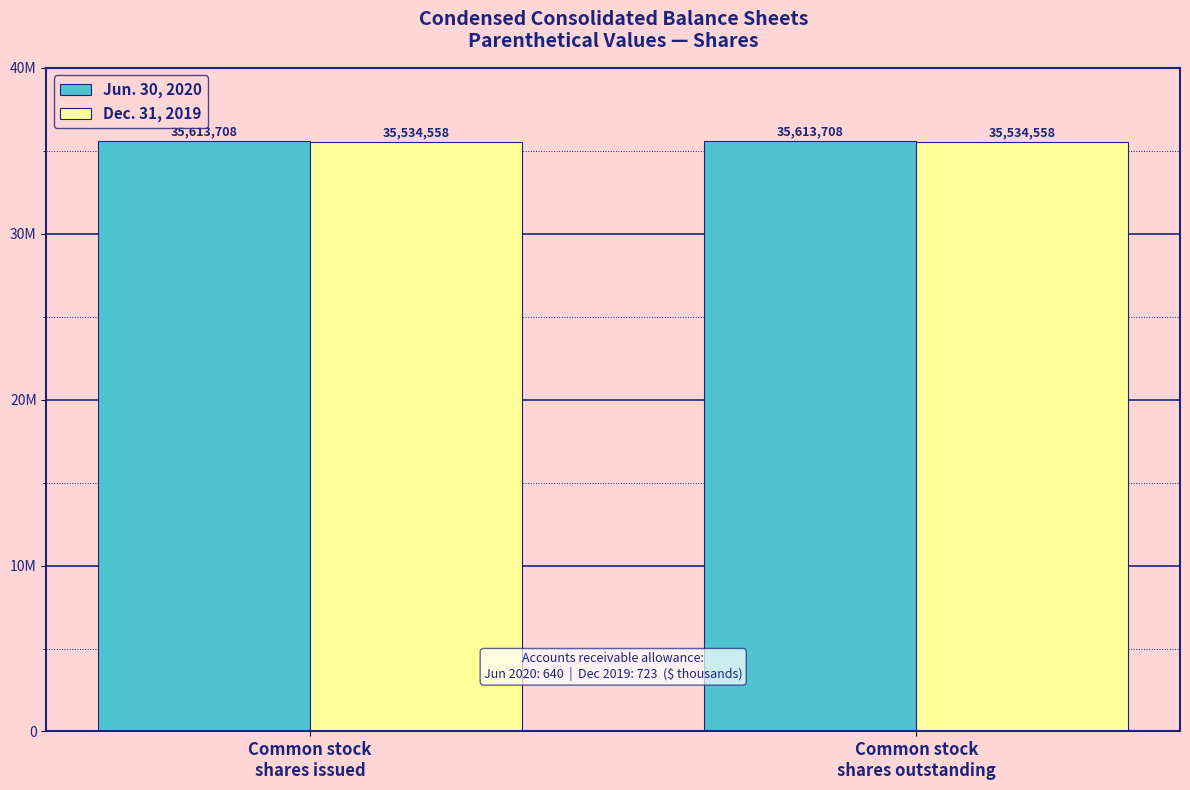

Between Common stock
shares issued and Common stock
shares outstanding, which is larger?

Common stock
shares issued